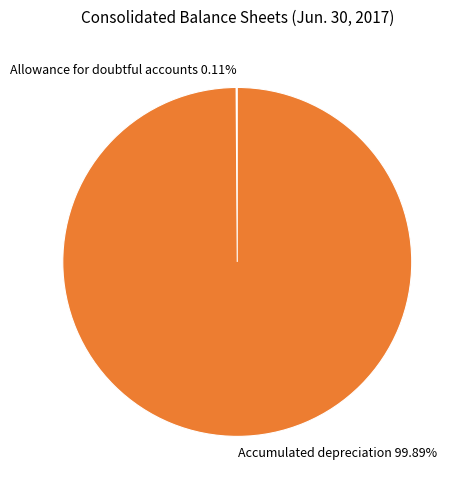

Does Accumulated depreciation 99.89% represent more than half of the total?

Yes